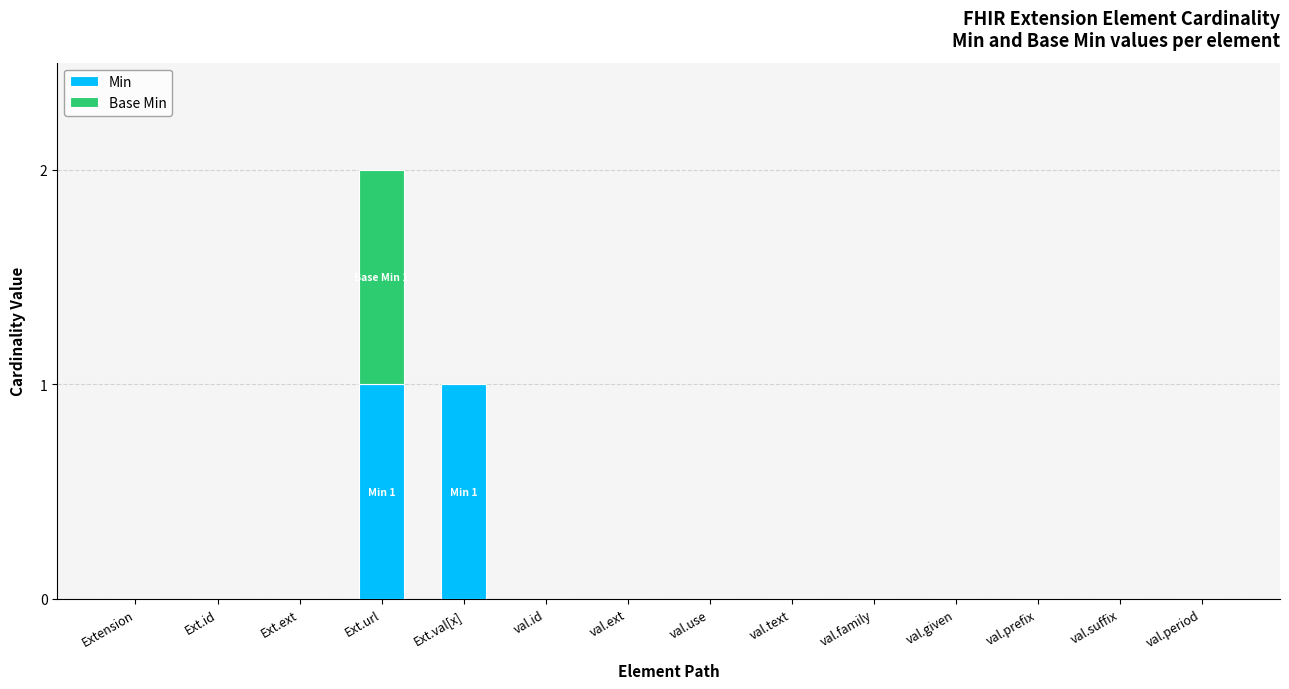

The Min series shows 1 at Ext.url. True or false?

True